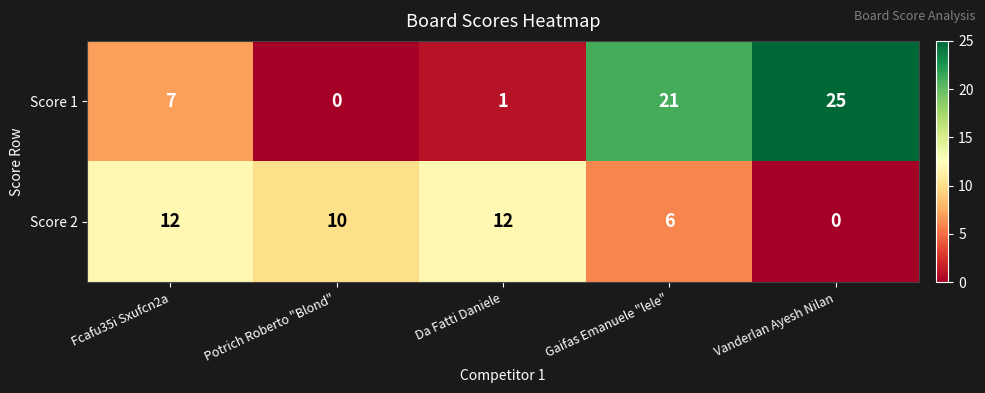

What is the spread (max minus min) of values at Vanderlan Ayesh Nilan?

25